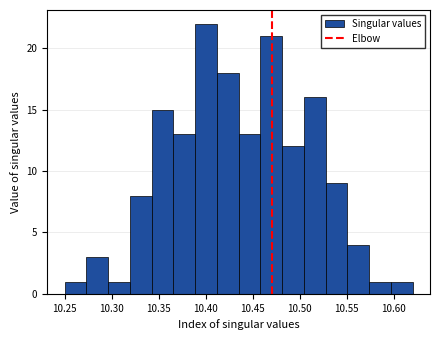

Over which range of the x-axis is the bar tallest?

10.390 to 10.410